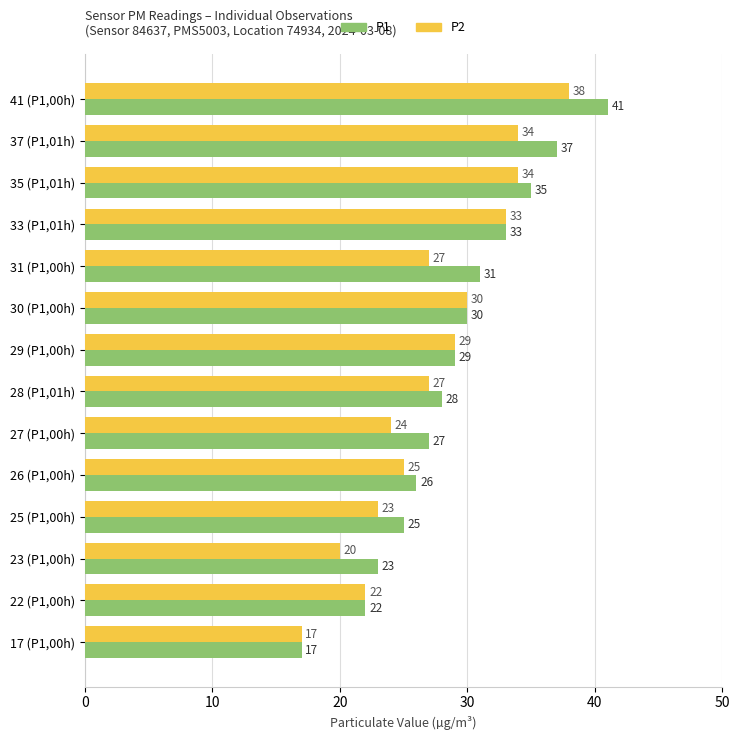

Which series has the largest total across all categories?

P1